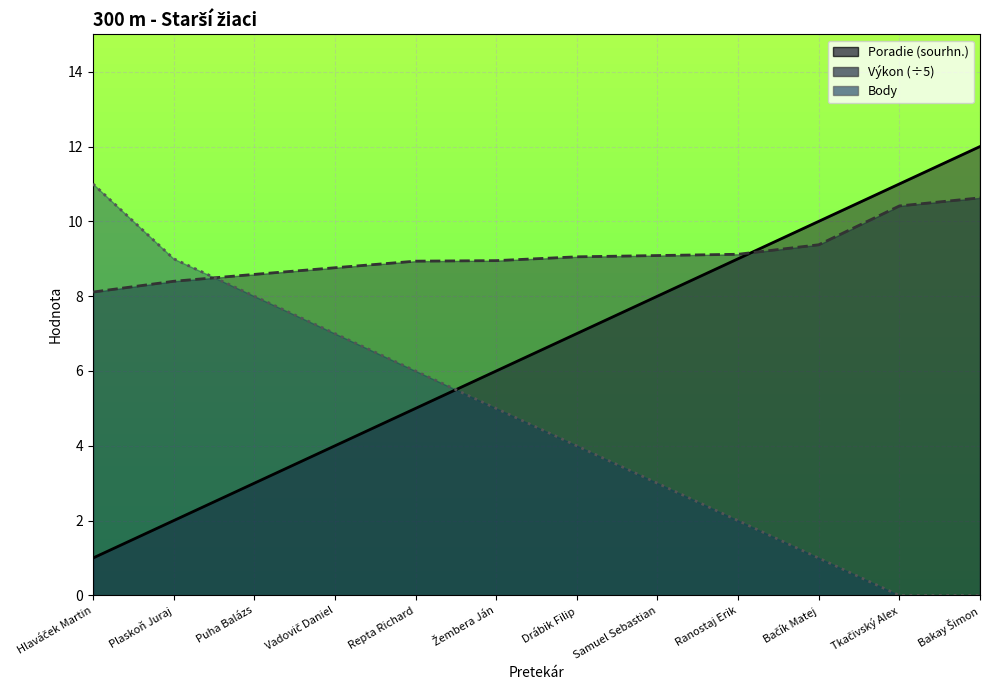

What is the sum of all Poradie (sourhn.) values?

78.0